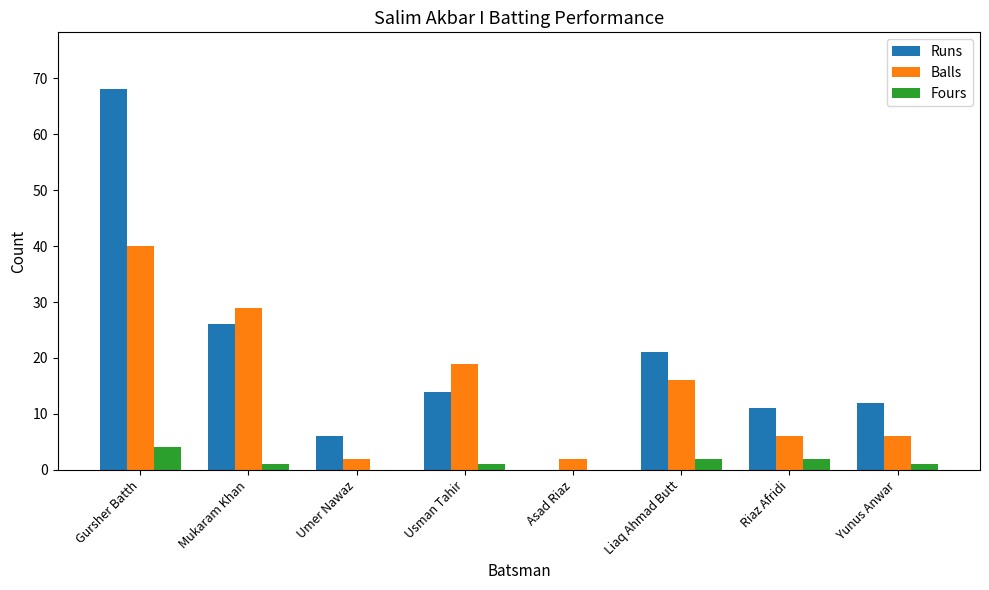

At which category is the sum across all series the highest?

Gursher Batth